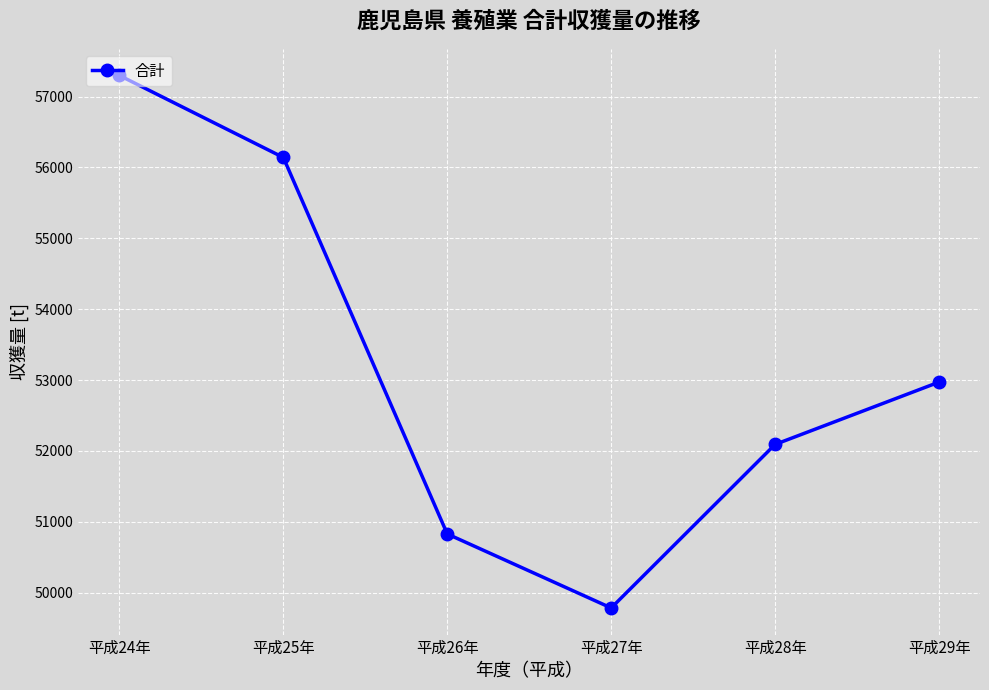

Between 平成26年 and 平成29年, which is larger?

平成29年